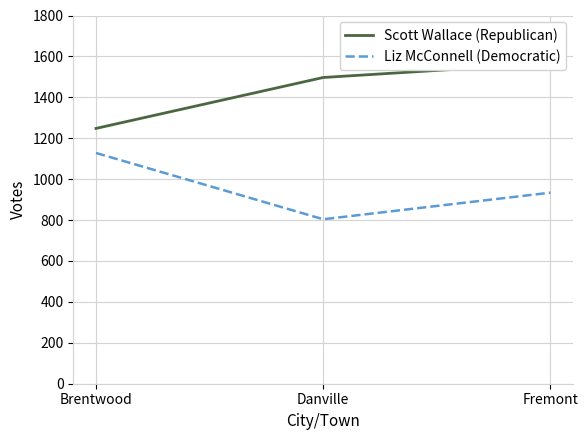

What is the difference between the second highest and minimum values in the Liz McConnell (Democratic) series?

130